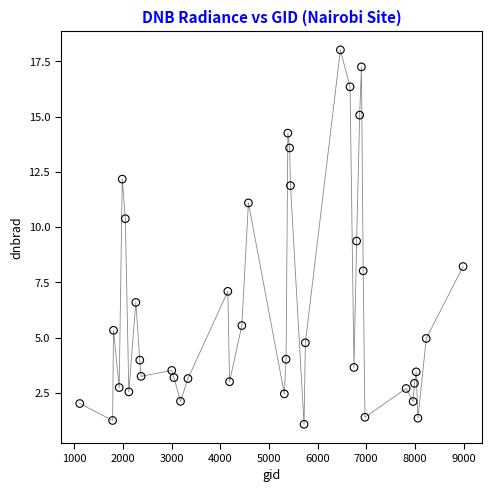

What Y value in the scatter plot is closest to 9?

9.4